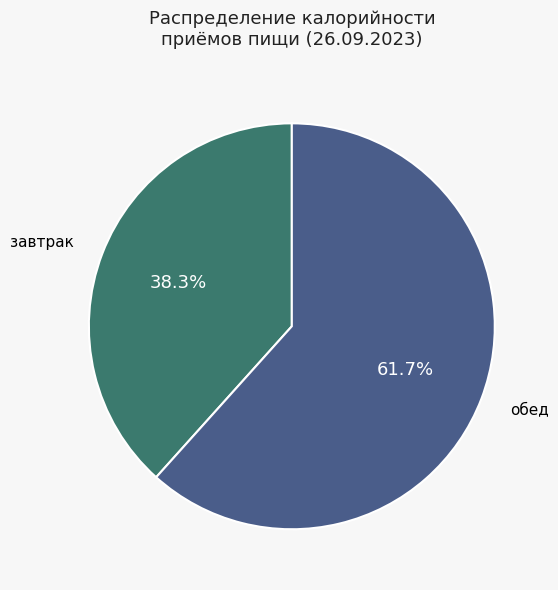

To the nearest percent, what percentage of the pie is завтрак?

38%